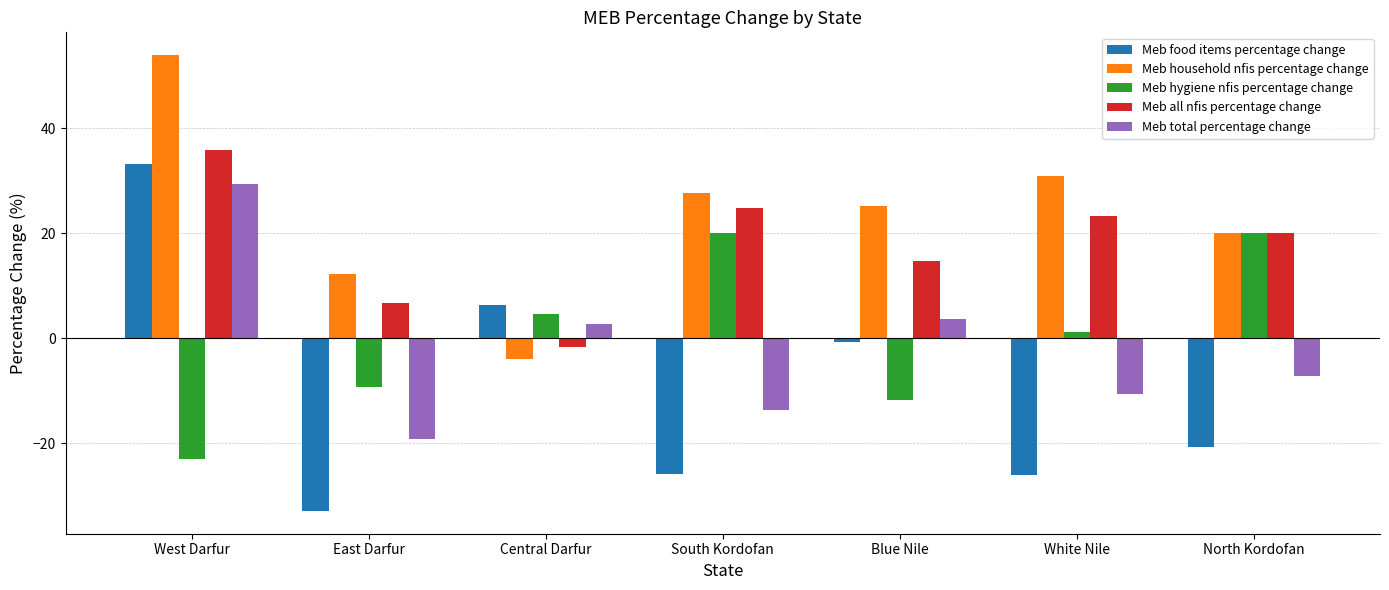

How many bars are there in total?

35